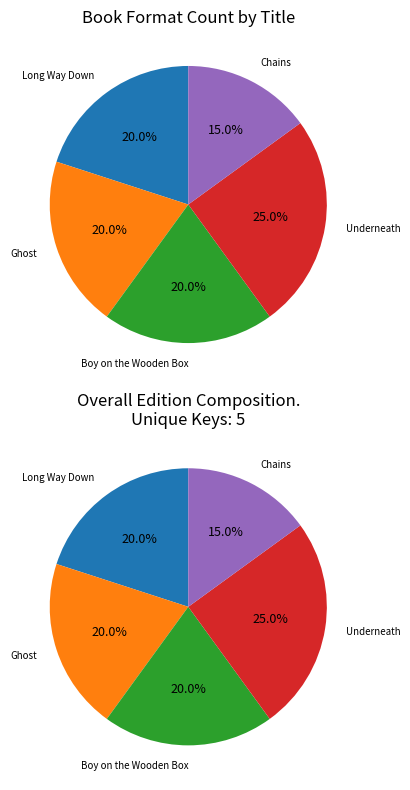

Rank the categories by value from lowest to highest.

Chains, Long Way Down, Ghost, Boy on the Wooden Box, Underneath